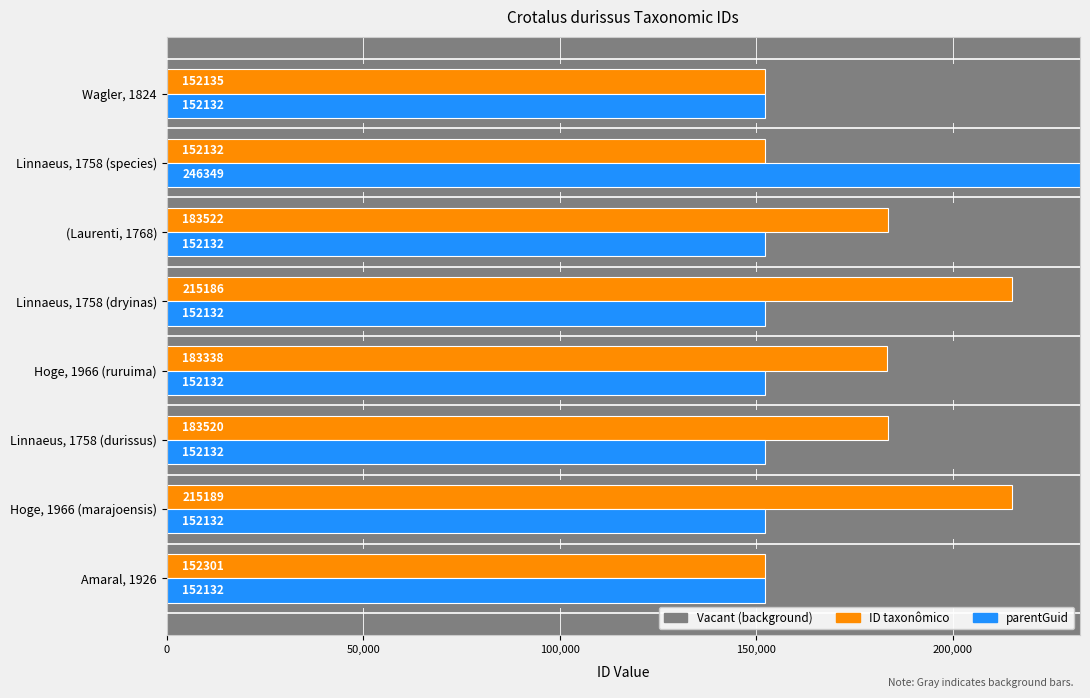

How many distinct data groups are displayed?

2